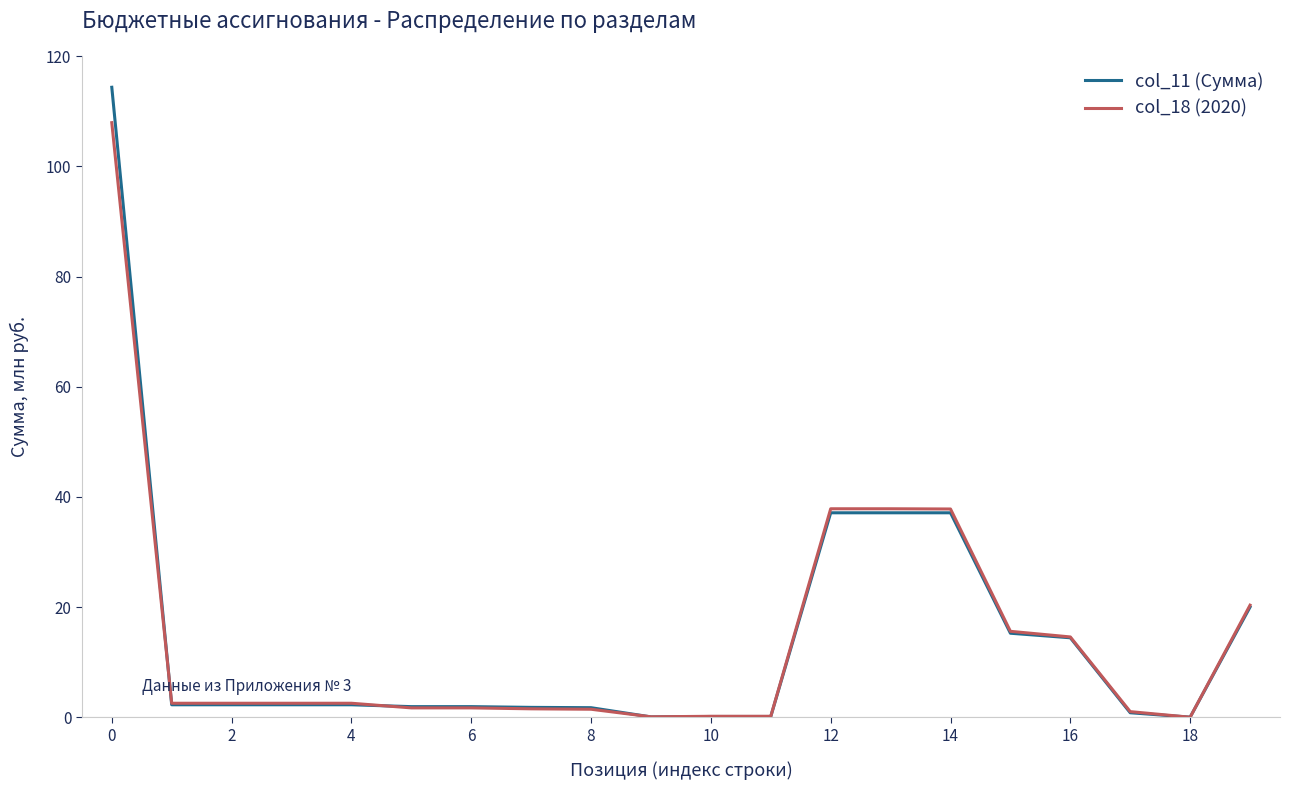

List the series in order of their peak value, lowest first.

col_18 (2020), col_11 (Сумма)